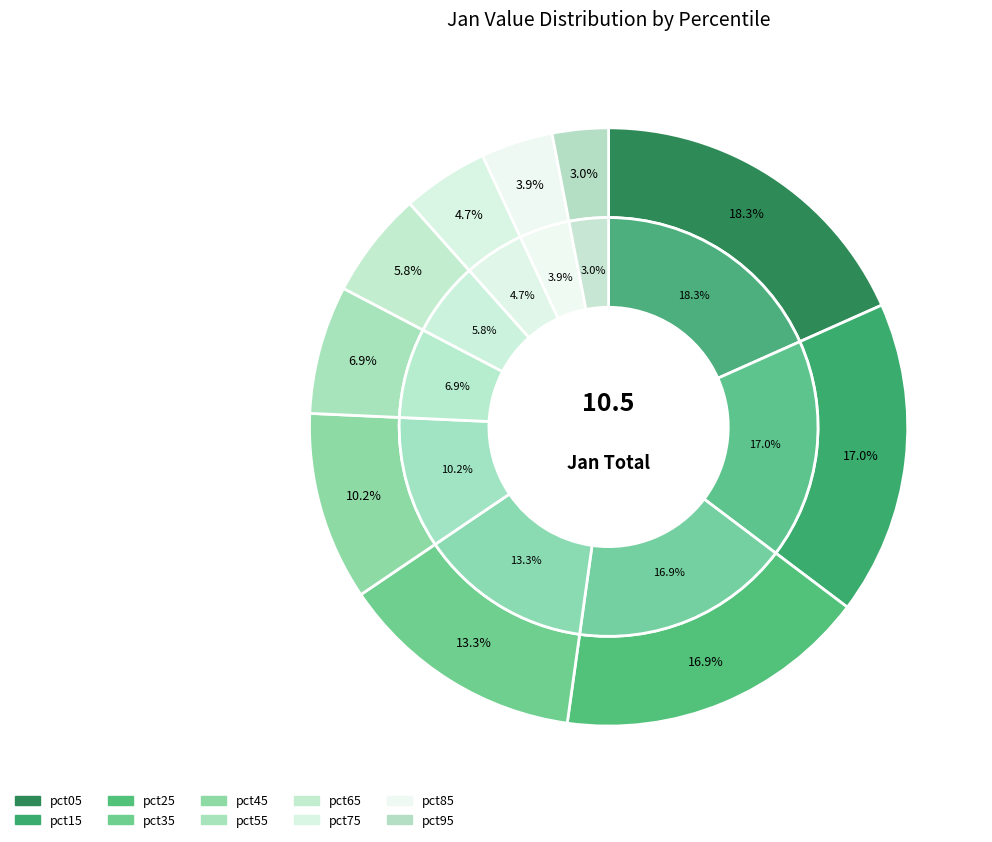

Is it true that pct75 is 12% of the pie?

False